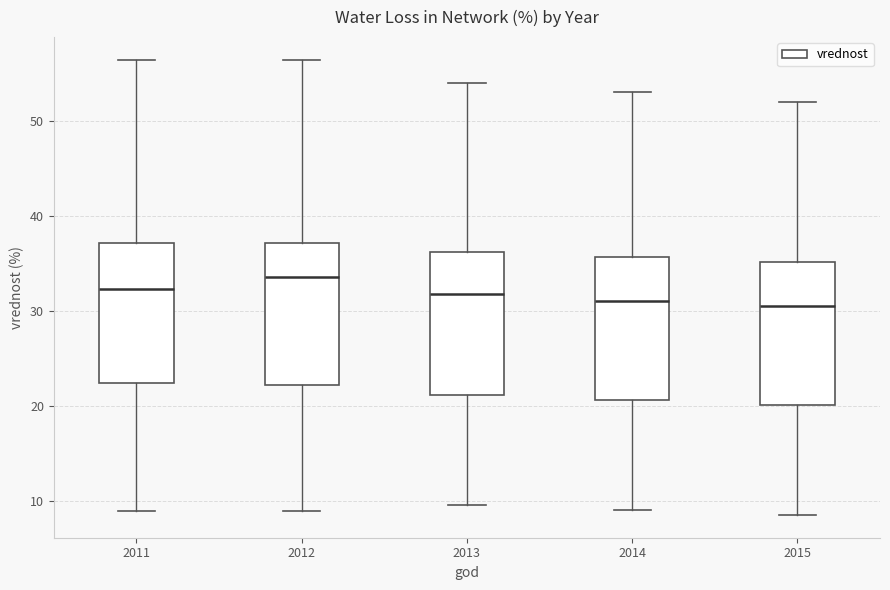

Reading left to right, transcribe this box plot: for each box, give where its median line is, the range the box spans, and where its two whiskers end, as read against the y-axis. The values are not printed on the chart, so give them approximately, as read against the axis.

2011: median 32, box 22 to 37, whiskers 9 to 56
2012: median 34, box 22 to 37, whiskers 9 to 56
2013: median 32, box 21 to 36, whiskers 10 to 54
2014: median 31, box 21 to 36, whiskers 9 to 53
2015: median 31, box 20 to 35, whiskers 9 to 52